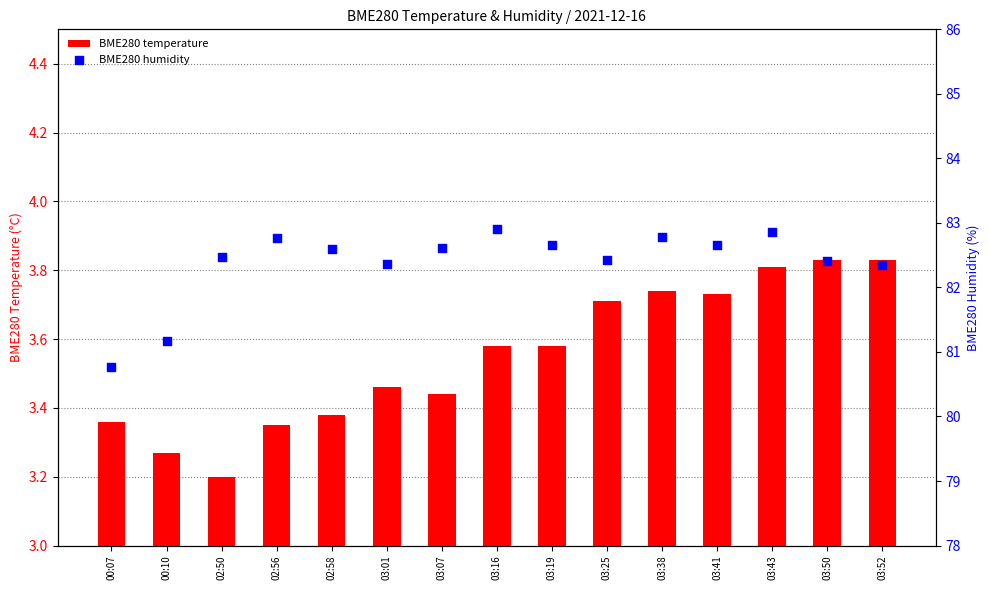

Which series has the largest Y range (max minus min)?

BME280 humidity